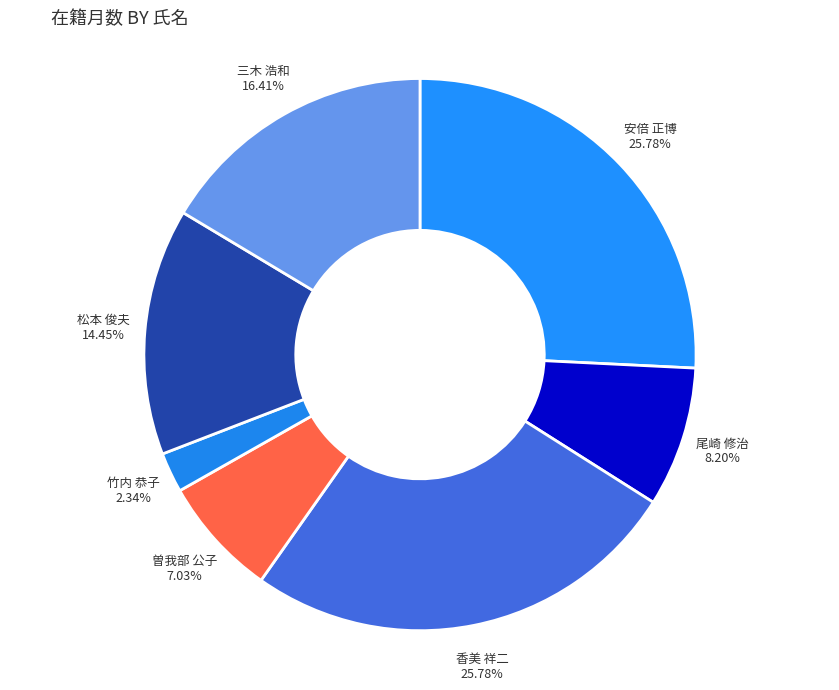

To the nearest percent, what is the average slice percentage?

14%